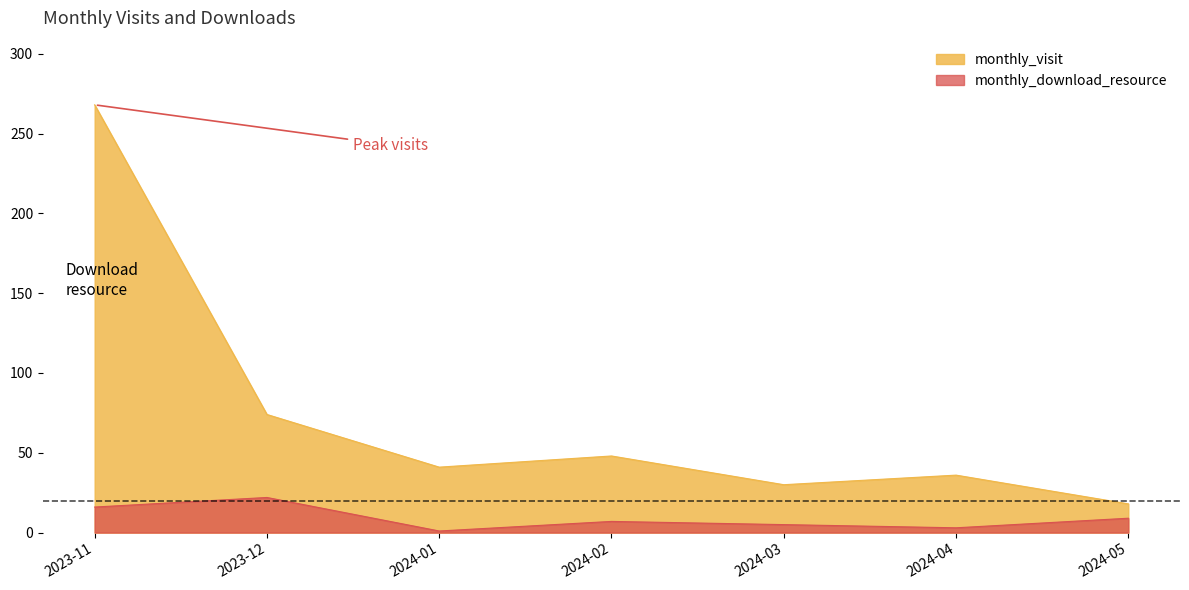

Does the chart display data point markers on the line(s)?

No